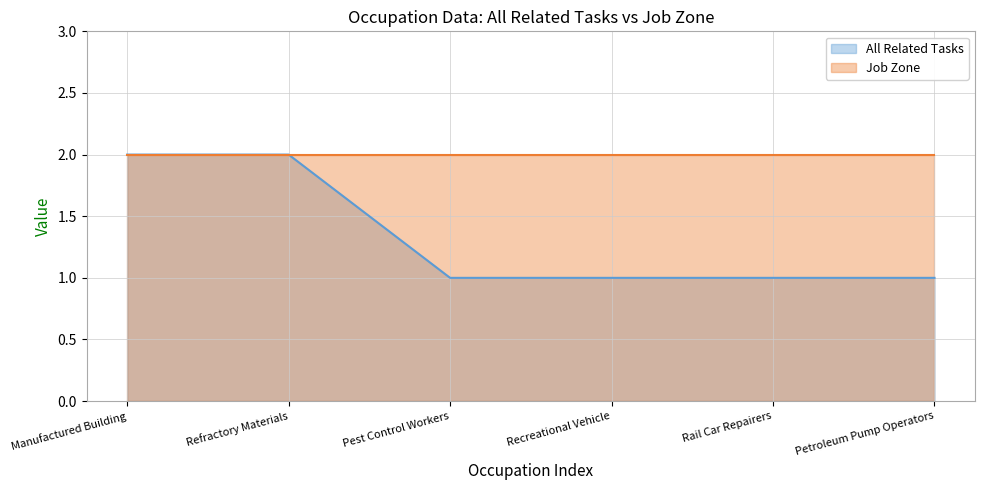

What is the maximum value shown in the chart?

2